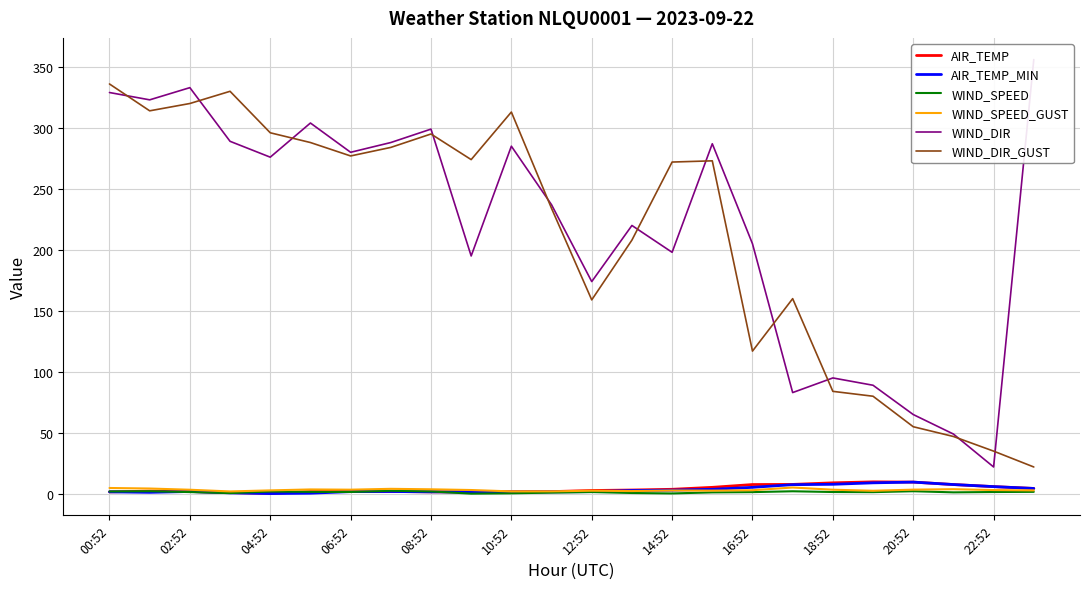

Is the value of WIND_DIR_GUST at 04:52 greater than the value of AIR_TEMP_MIN at 12:52?

Yes